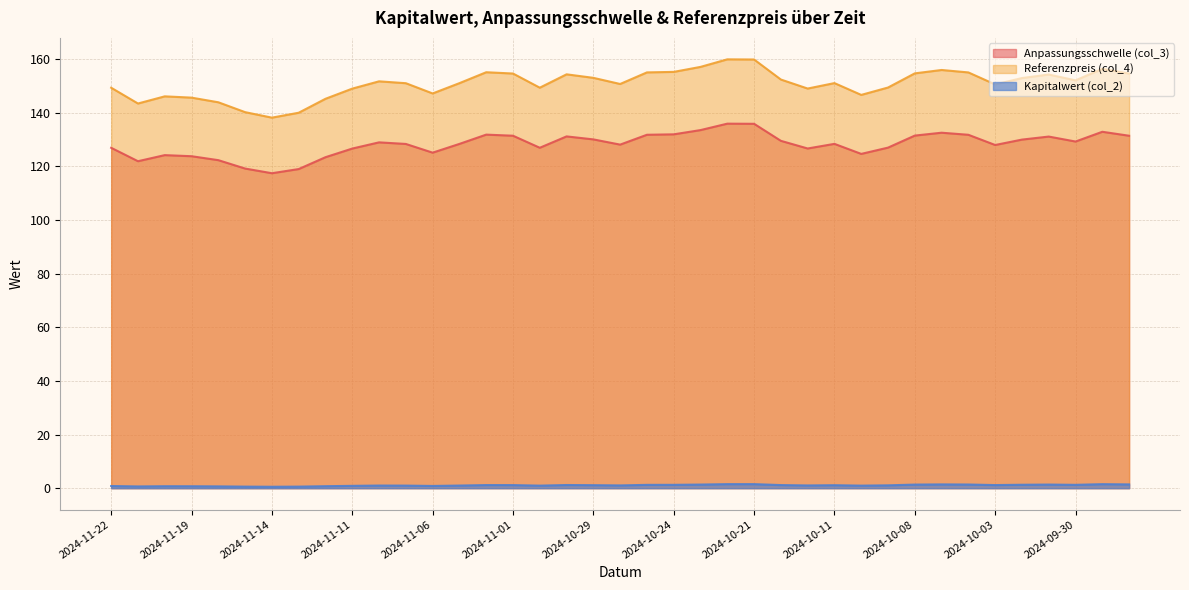

Reading right to left, list all the values displayed in this chart.

Anpassungsschwelle (col_3): 131.4	132.9	129.2	131.1	130.0	127.9	131.8	132.5	131.5	127.0	124.6	128.4	126.6	129.5	135.8	135.9	133.5	131.9	131.8	128.1	130.0	131.1	126.9	131.4	131.8	128.3	125.1	128.3	128.9	126.6	123.4	119.0	117.4	119.2	122.3	123.8	124.2	121.9	126.9
Referenzpreis (col_4): 154.6	156.3	152.0	154.2	152.9	150.5	155.0	155.9	154.7	149.4	146.6	151.0	149.0	152.3	159.8	159.9	157.1	155.2	155.0	150.7	153.0	154.3	149.3	154.6	155.1	151.0	147.2	151.0	151.7	149.0	145.2	140.0	138.1	140.2	143.9	145.6	146.1	143.4	149.3
Kapitalwert (col_2): 1.4	1.5	1.2	1.4	1.3	1.2	1.4	1.4	1.3	1.1	0.9	1.1	1.0	1.2	1.5	1.5	1.4	1.2	1.2	1.0	1.1	1.2	0.9	1.1	1.2	1.0	0.8	1.0	1.0	0.9	0.7	0.6	0.5	0.6	0.7	0.7	0.7	0.7	0.8